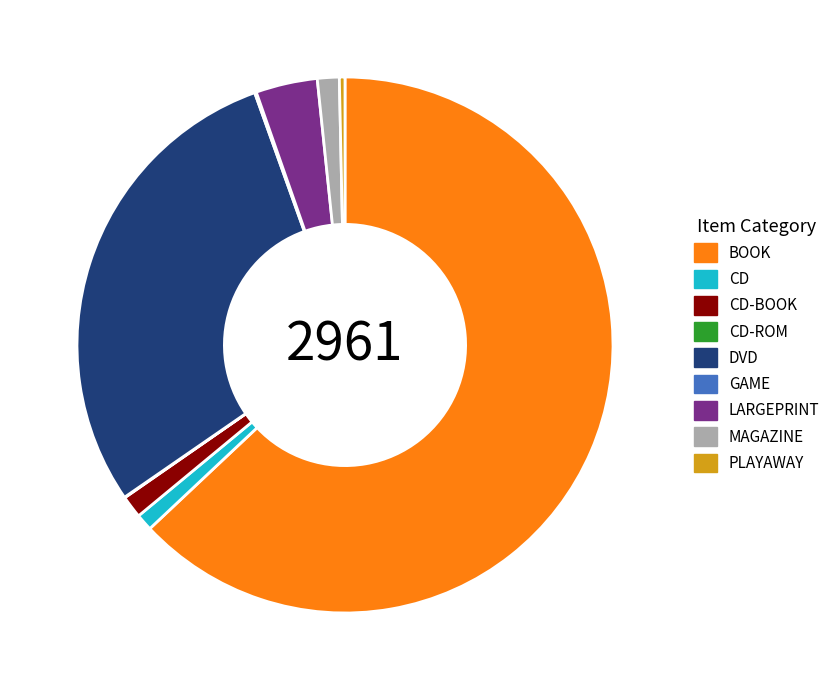

Do BOOK and CD together represent more than half of the pie?

Yes